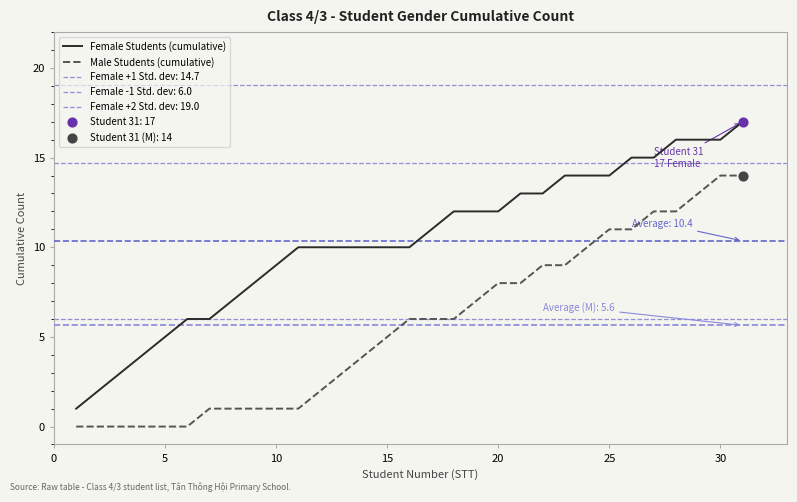

Which series contains the highest Y value?

Female Students (cumulative)